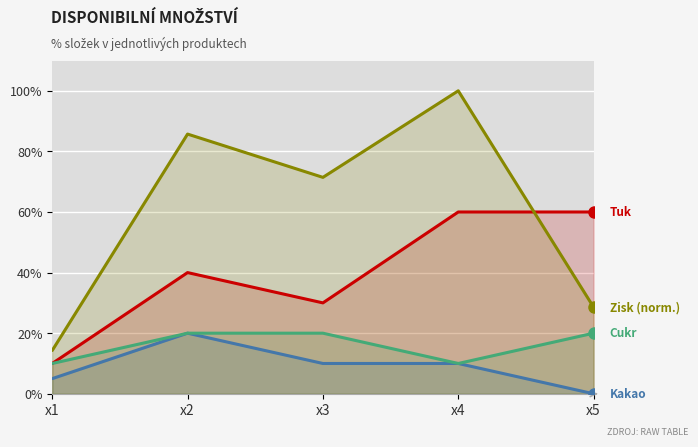

Read the Cukr value at x3.

0.2